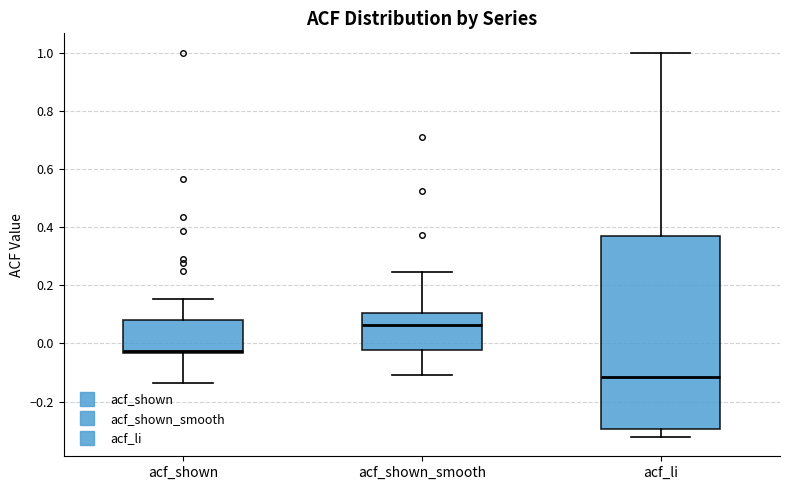

Where does the lower whisker of the box for acf_shown end on the y-axis? The values are not printed on the chart, so give them approximately, as read against the axis.

-0.14